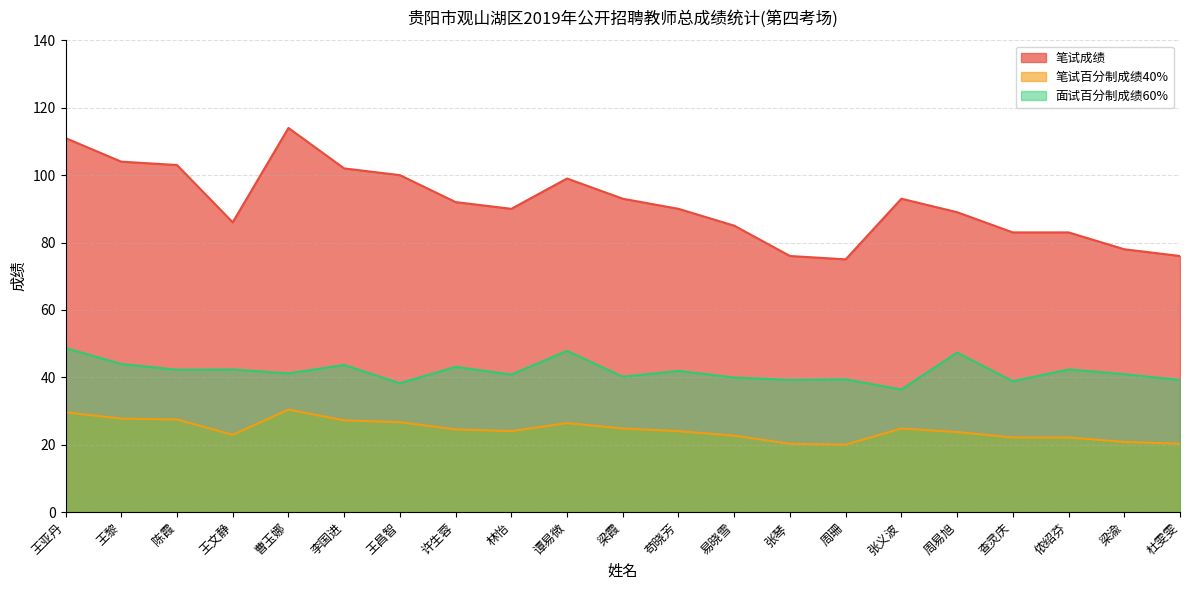

Reading right to left, list all the values displayed in this chart.

笔试成绩: 76.0	78.0	83.0	83.0	89.0	93.0	75.0	76.0	85.0	90.0	93.0	99.0	90.0	92.0	100.0	102.0	114.0	86.0	103.0	104.0	111.0
笔试百分制成绩40%: 20.3	20.8	22.1	22.1	23.7	24.8	20.0	20.3	22.7	24.0	24.8	26.4	24.0	24.5	26.7	27.2	30.4	22.9	27.5	27.7	29.6
面试百分制成绩60%: 39.2	40.9	42.3	38.8	47.3	36.4	39.4	39.2	39.9	41.9	40.2	47.9	40.8	43.1	38.2	43.7	41.1	42.3	42.2	44.0	48.7